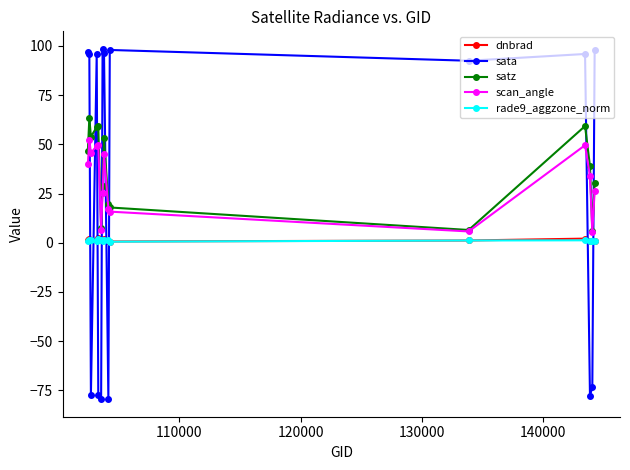

True or false: rade9_aggzone_norm and satz cross at least once.

False